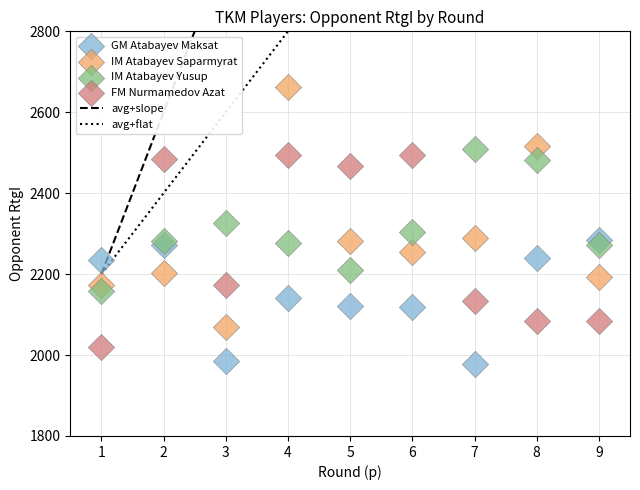

In the IM Atabayev Saparmyrat series, what Y value is closest to 2366?

2290